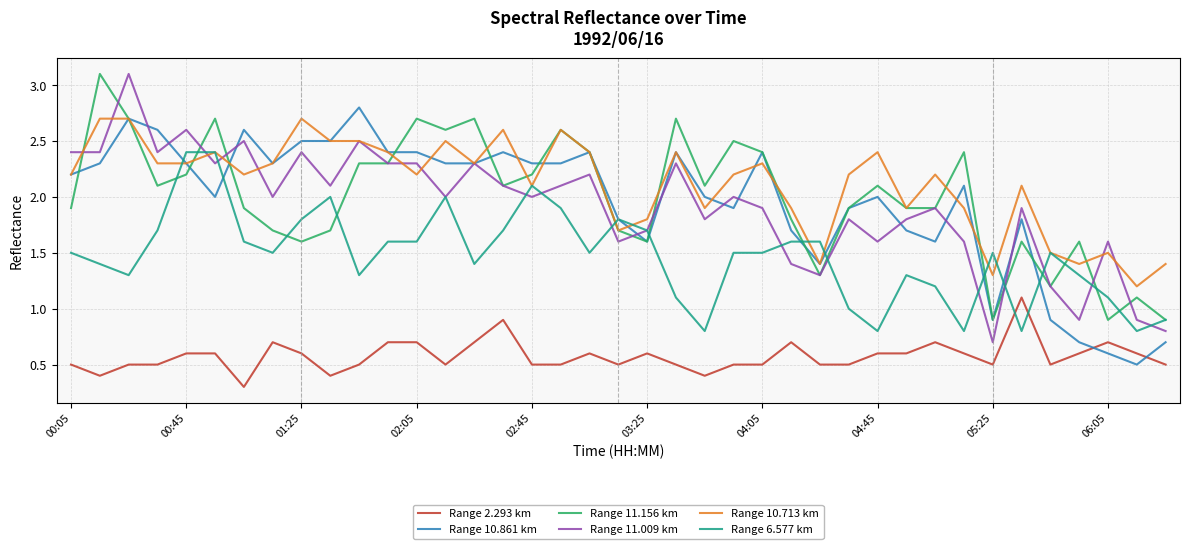

What is the greatest value displayed?

3.1